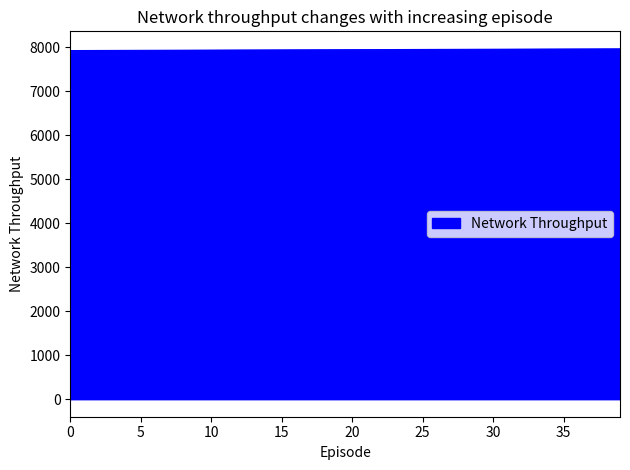

What is the maximum value shown in the chart?

7965